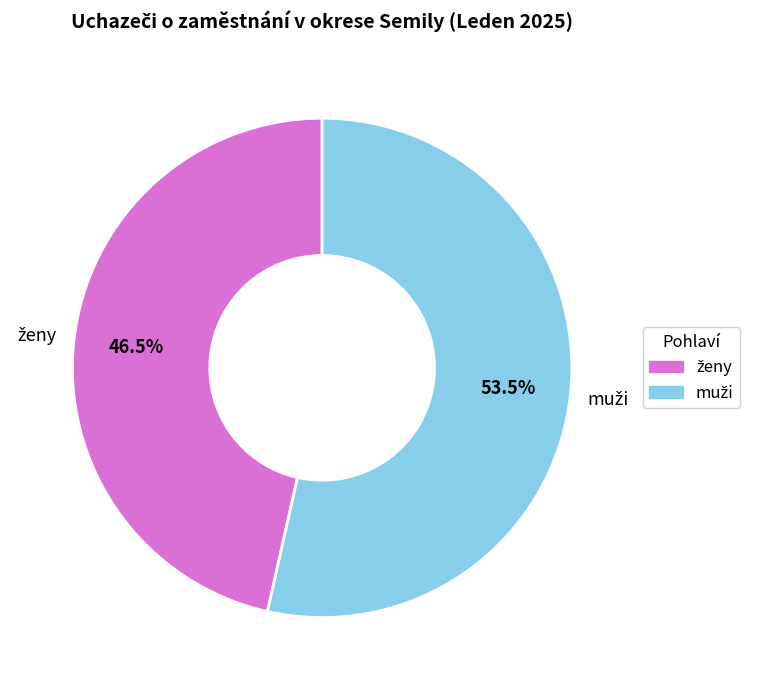

Count the number of slices in the pie.

2